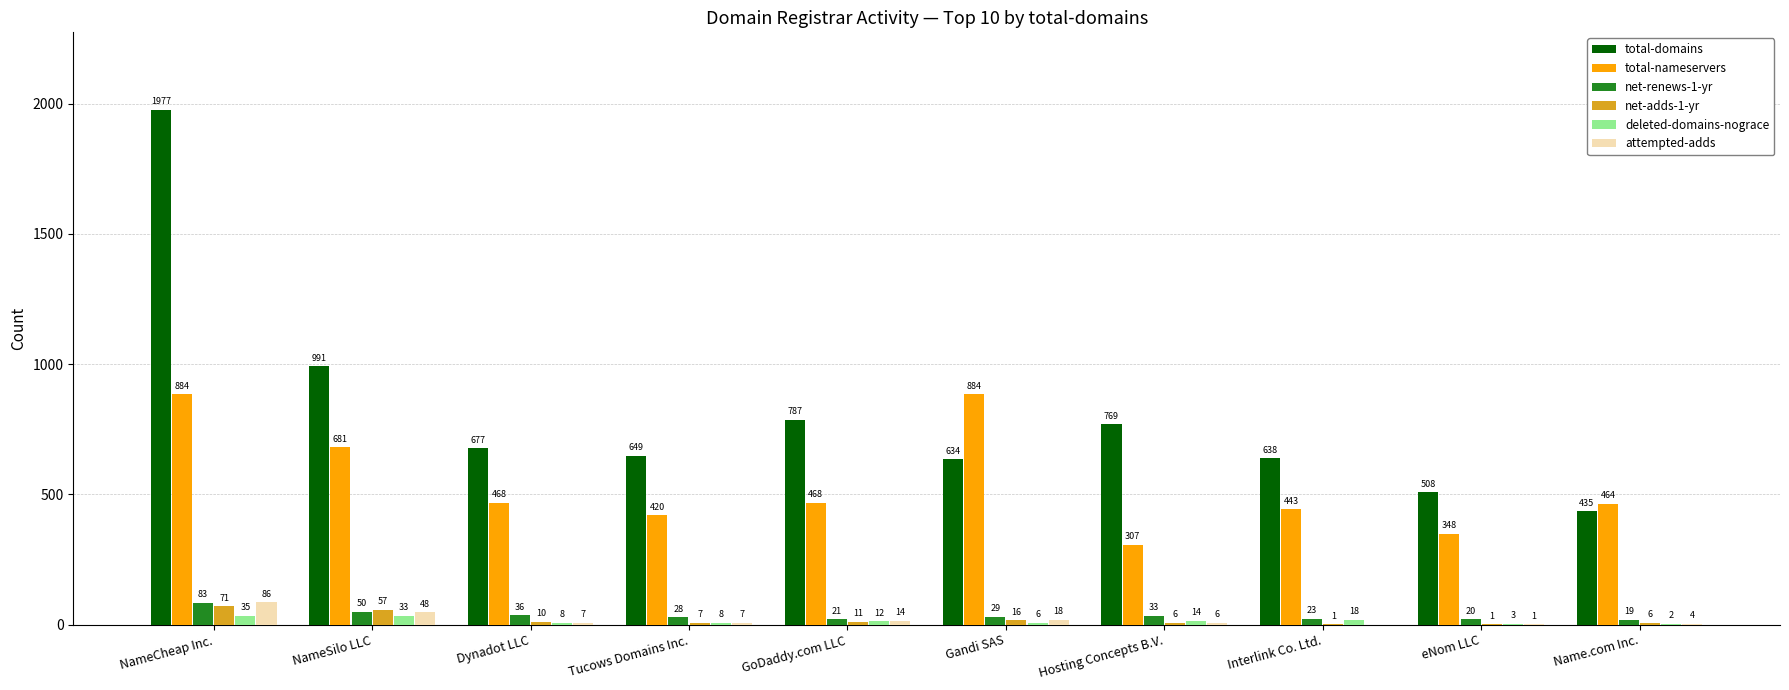

How many distinct data groups are displayed?

6